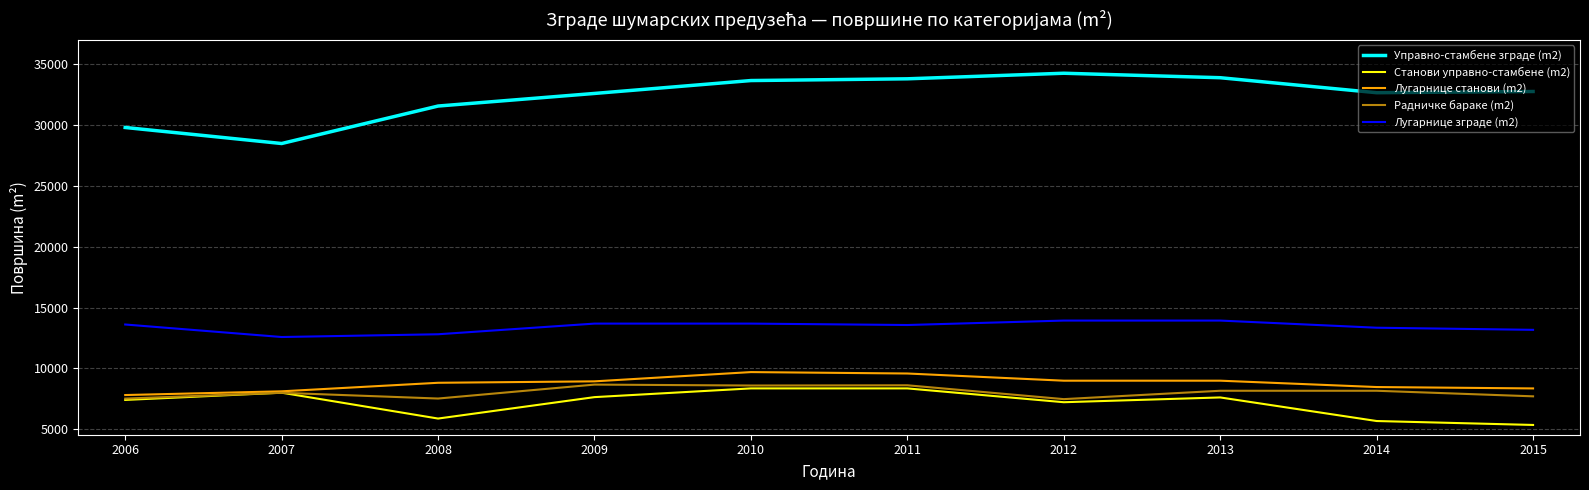

What is the highest value of the Станови управно-стамбене (m2) series?

8360